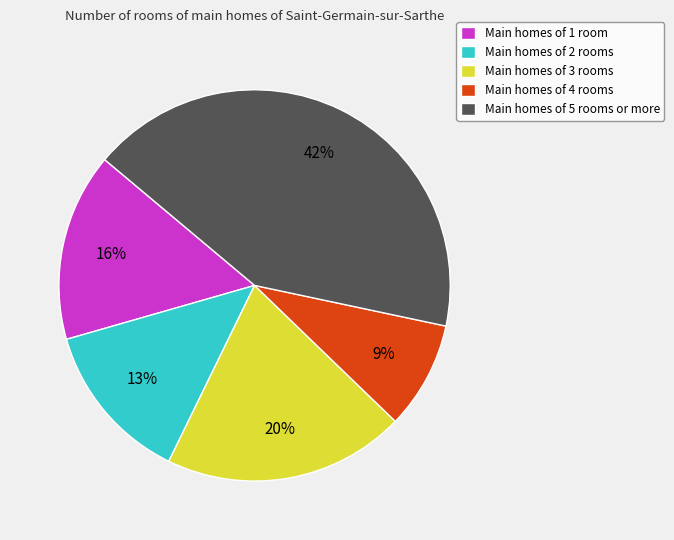

What is the largest slice in the pie chart?

Main homes of 5 rooms or more